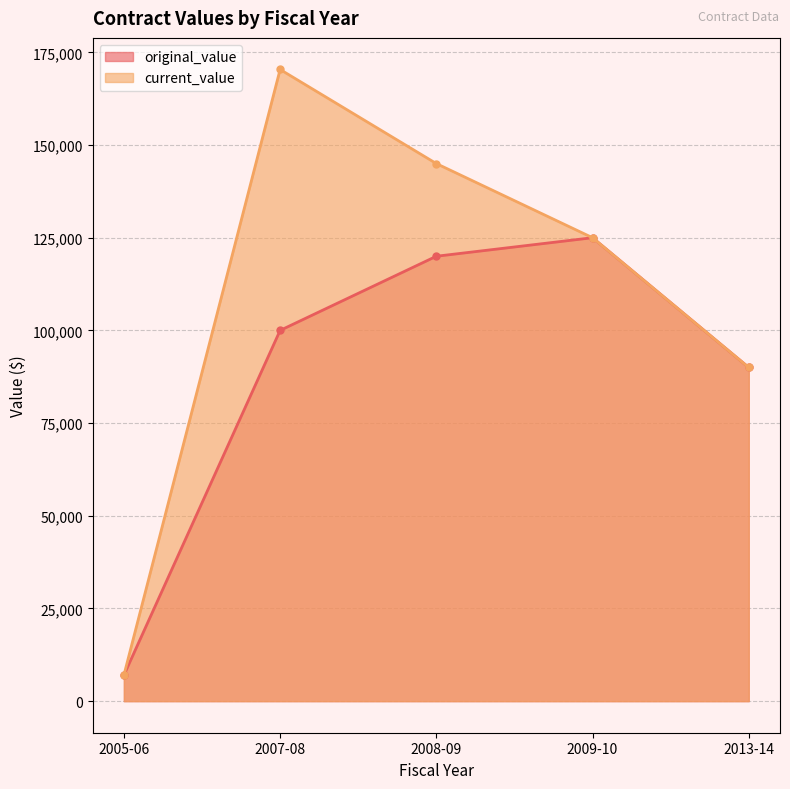

Which category has the highest value in the original_value series?

2009-10